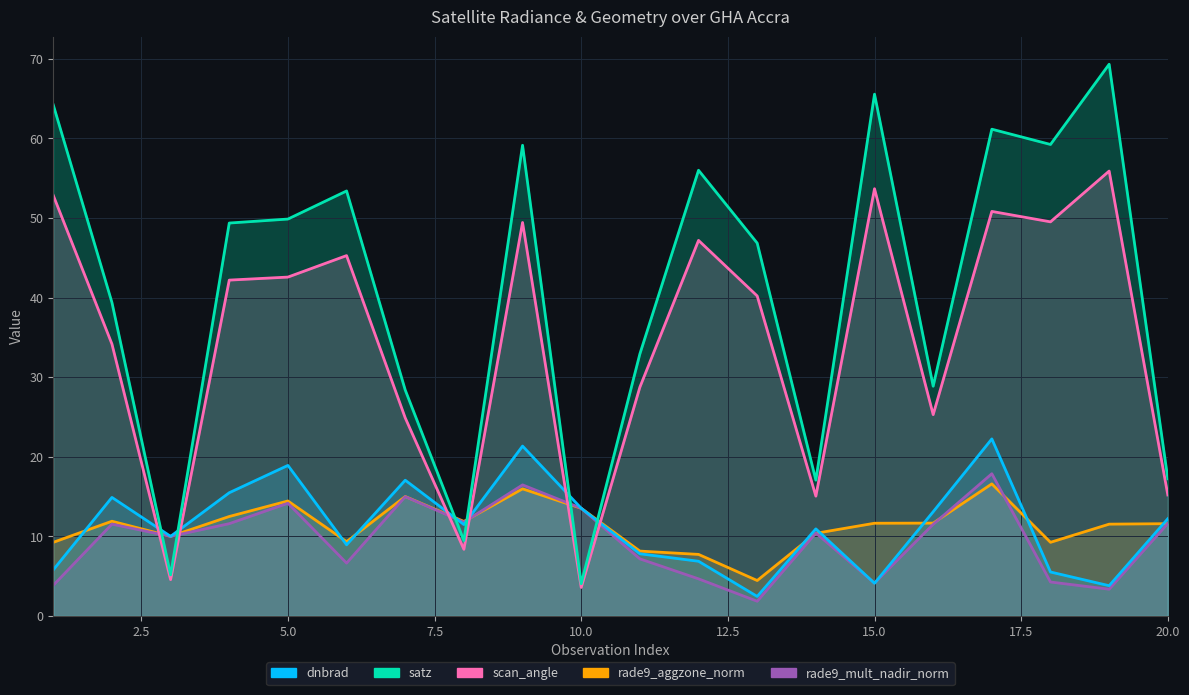

Rank the series at 15 from highest to lowest value.

satz, scan_angle, rade9_aggzone_norm, rade9_mult_nadir_norm, dnbrad